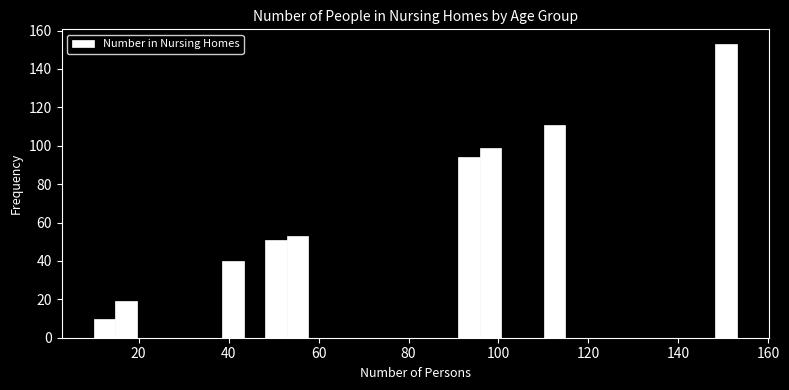

Read against the x-axis, roughly where is the centre of the tallest bar?

150